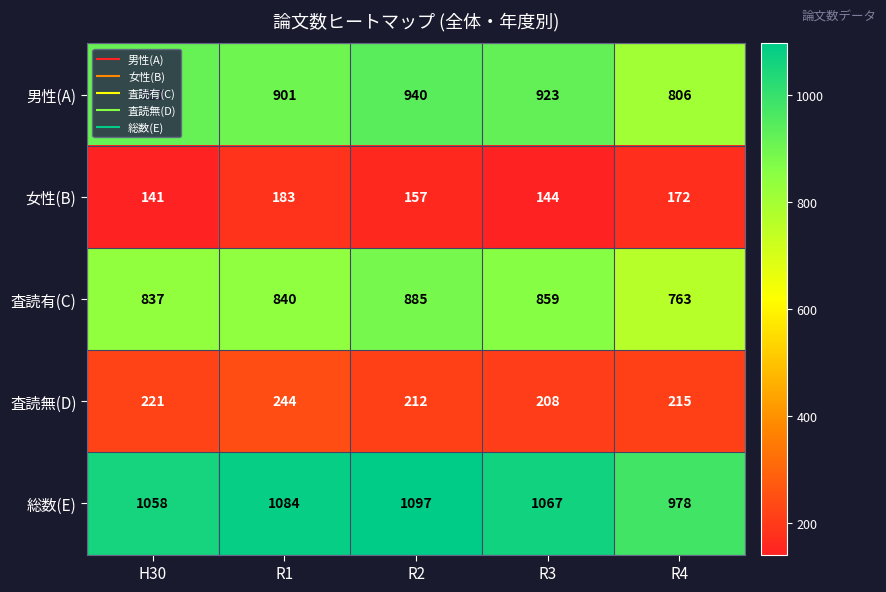

What value does the 女性(B) series have at R2, to the nearest 5?

155